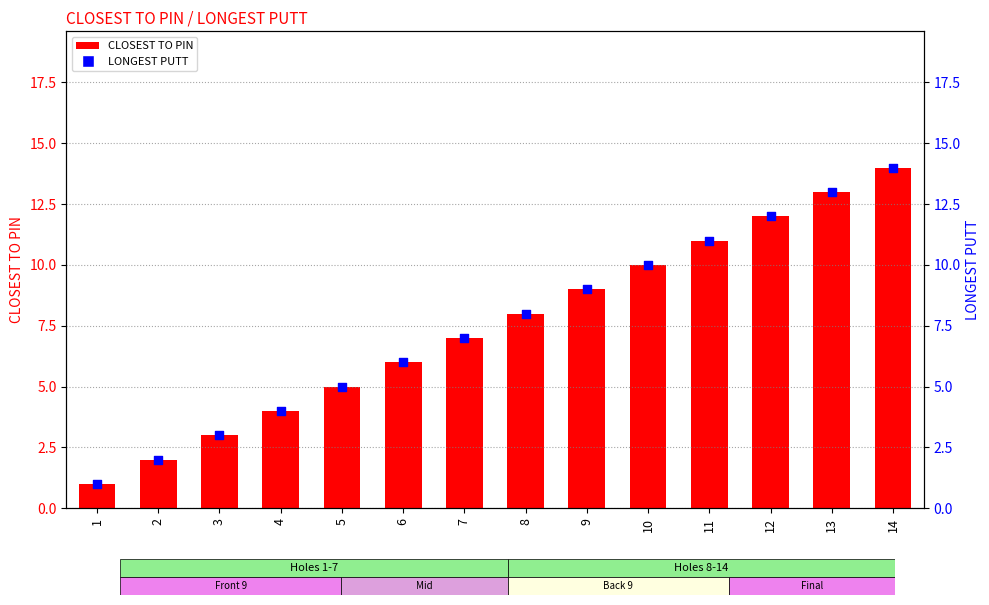

What are all the series names shown in the legend?

CLOSEST TO PIN, LONGEST PUTT